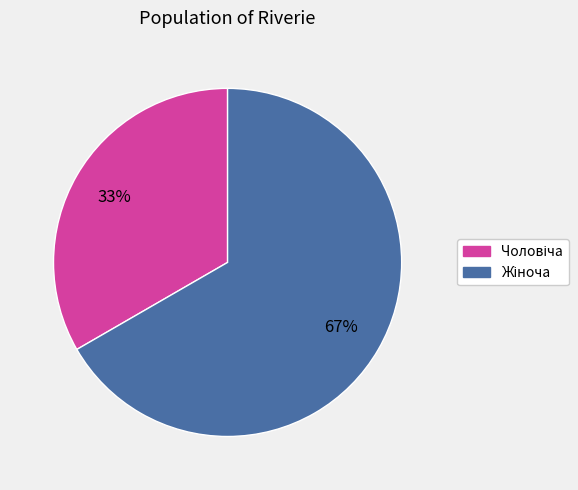

To the nearest percent, what is the average slice percentage?

50%